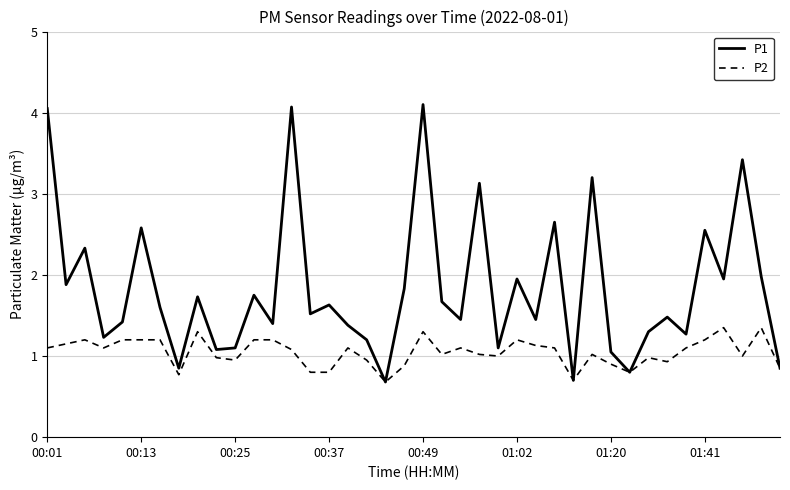

What is the maximum value shown in the chart?

4.1